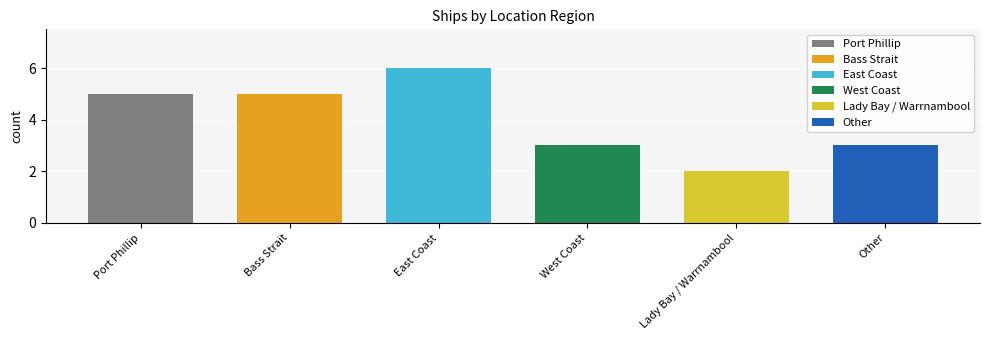

True or false: the data shows 3 at West Coast.

True